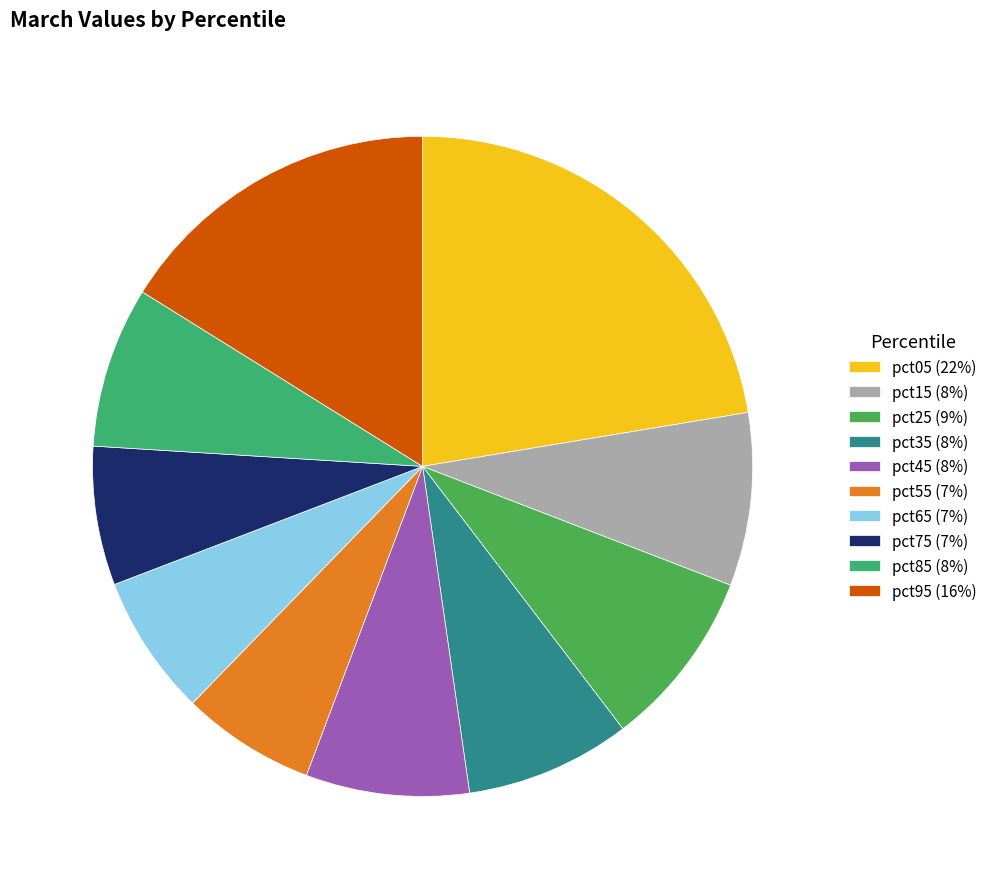

Between pct25 and pct95, which is larger?

pct95